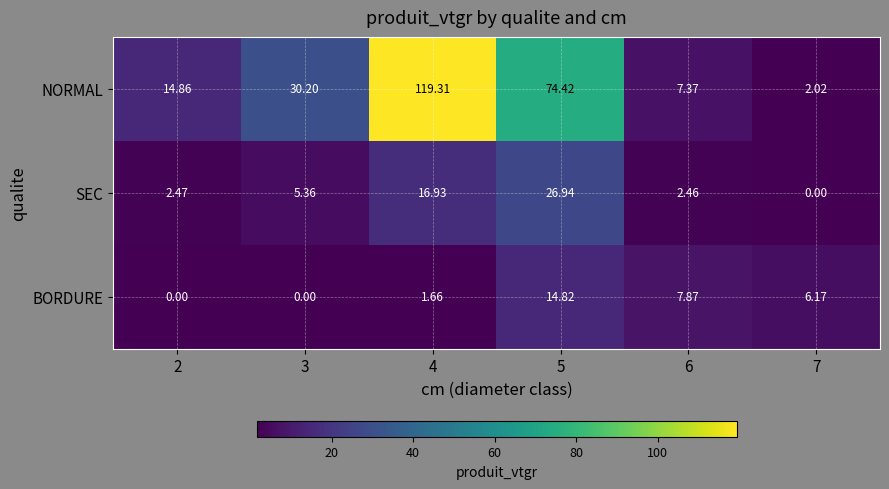

Which series has the largest range (max minus min)?

NORMAL